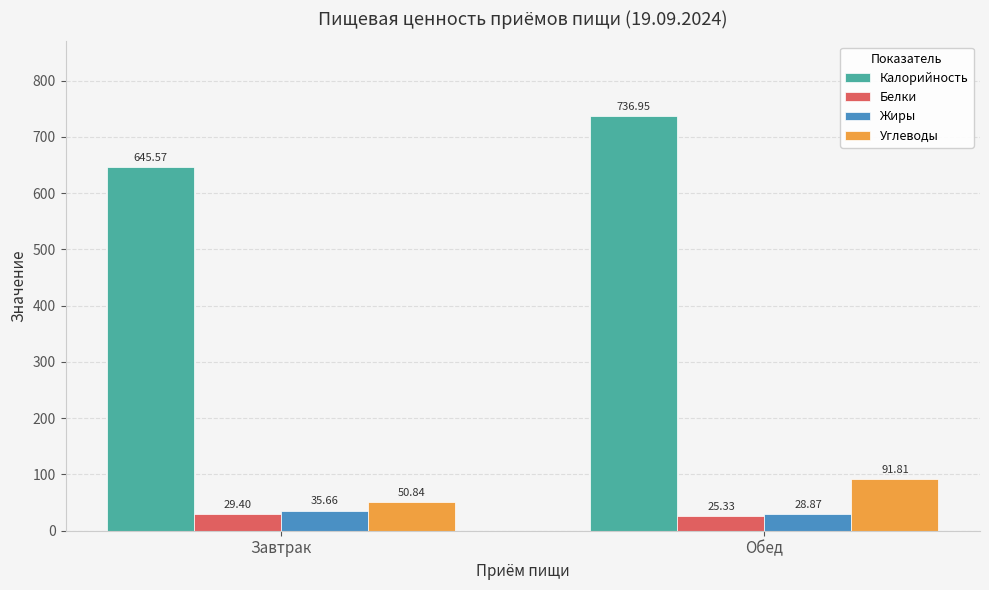

The value of Белки at Обед is 25.3. True or false?

True